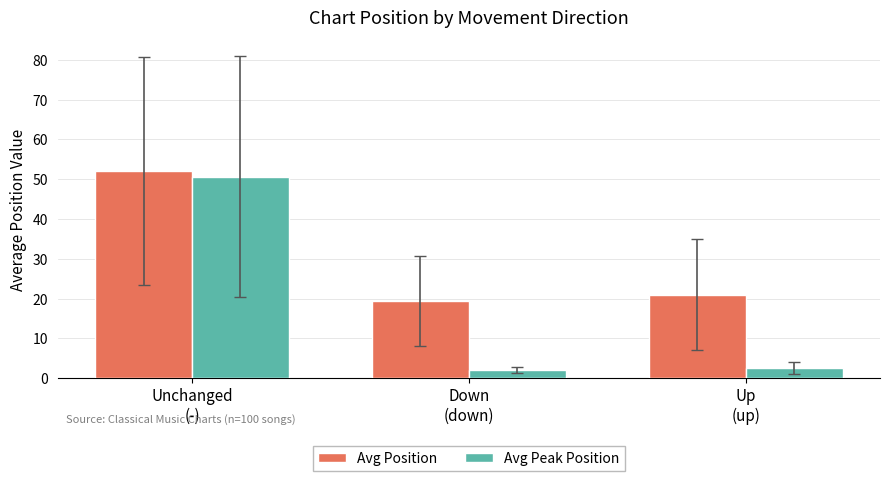

What is the label of the 2nd bar from the right?

Down
(down)